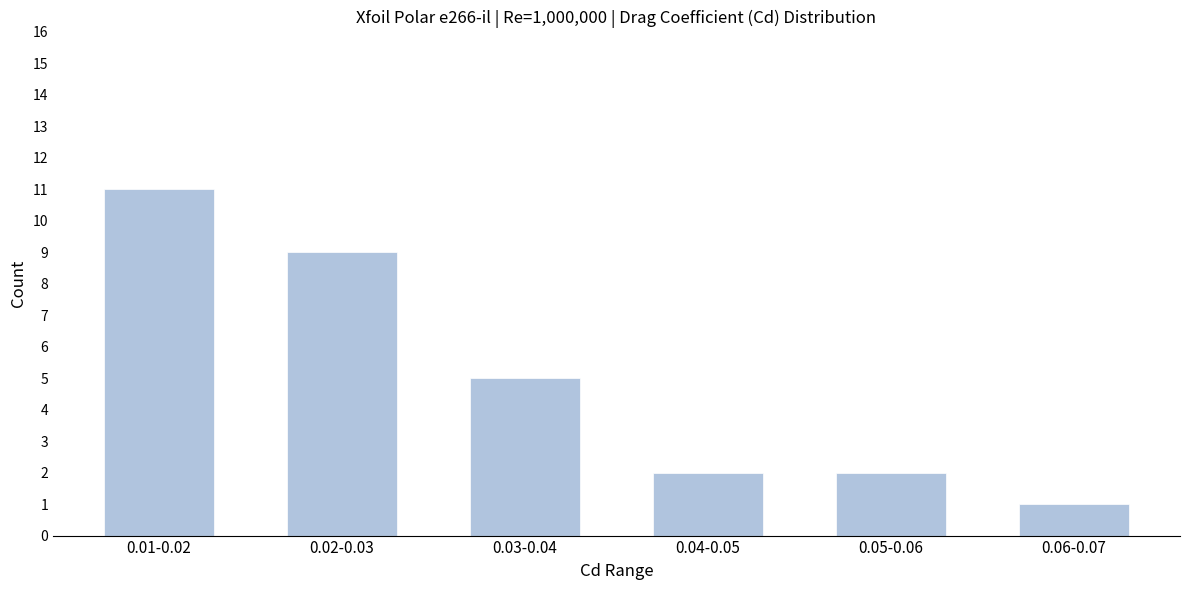

Reading left to right, transcribe all the data shown in this chart.

0.01-0.02=11	0.02-0.03=9	0.03-0.04=5	0.04-0.05=2	0.05-0.06=2	0.06-0.07=1